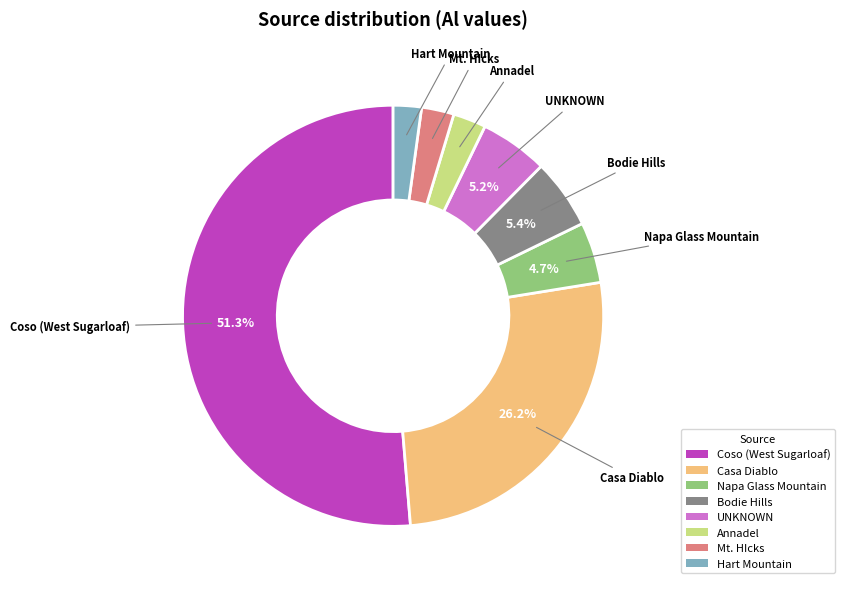

To the nearest percent, what is the difference between the Bodie Hills and Mt. HIcks slice percentages?

3%